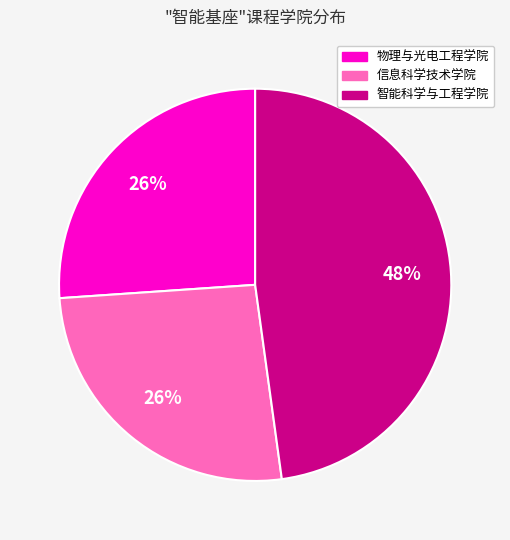

Does any single category account for the majority?

No